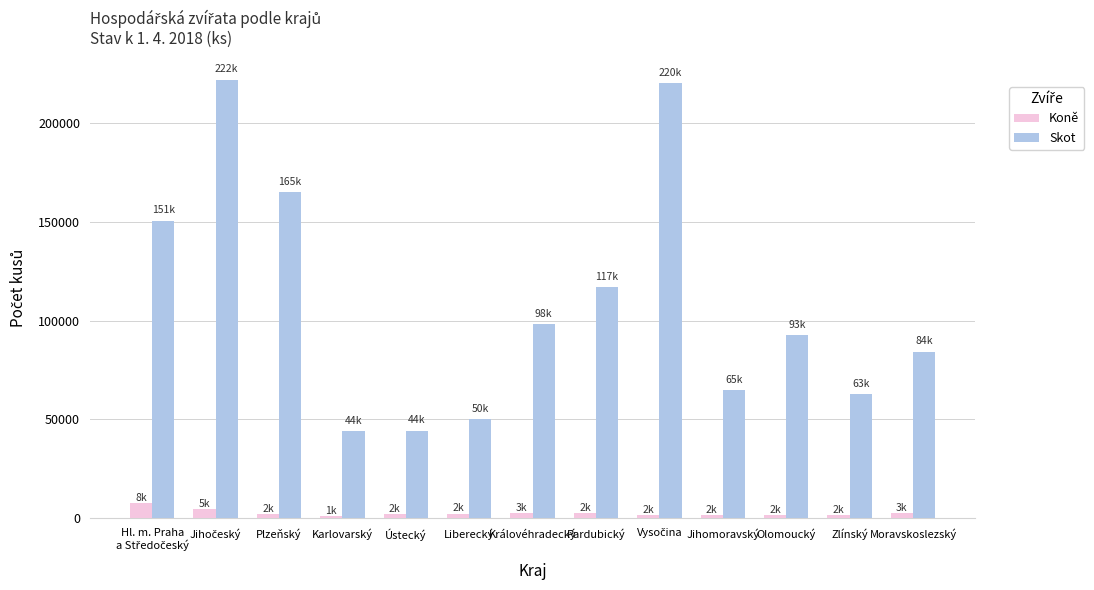

What is the difference between the second highest and minimum values in the Koně series?

3377